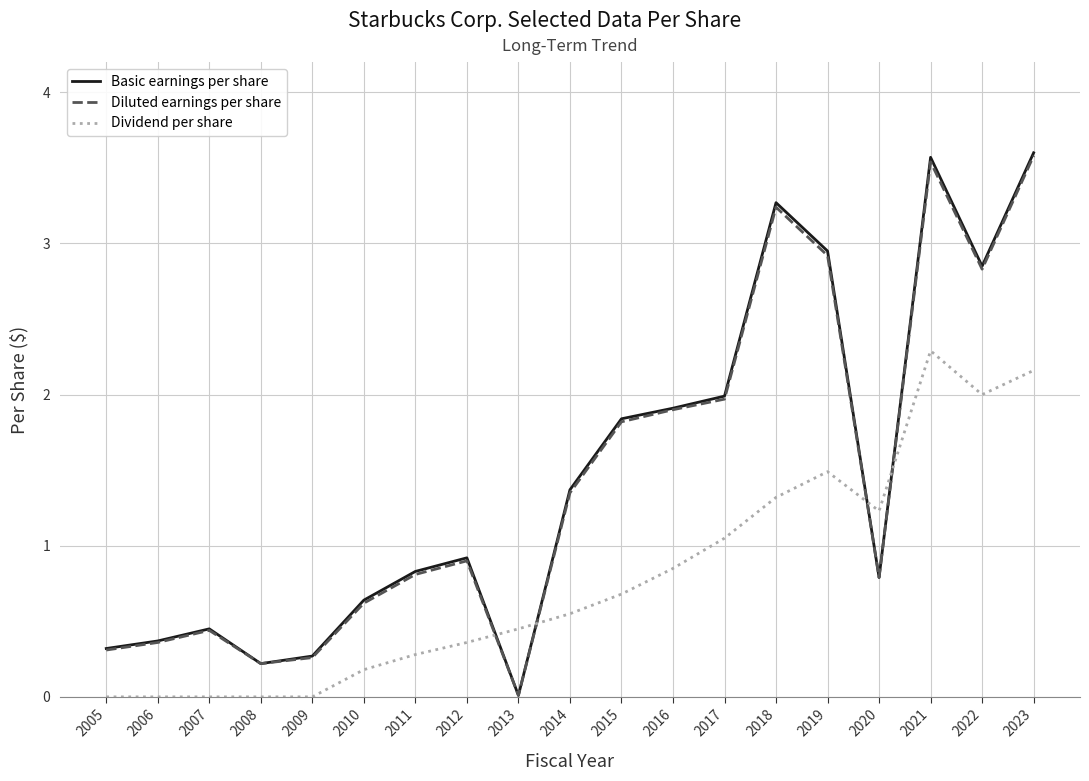

What is the total value across all series at 2014?

3.3